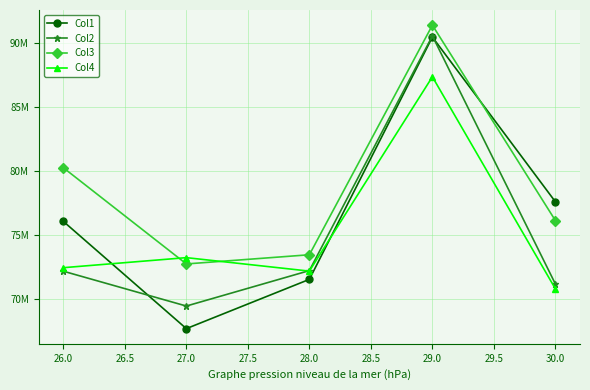

Rank the series by their maximum value, from lowest to highest.

Col4, Col1, Col2, Col3